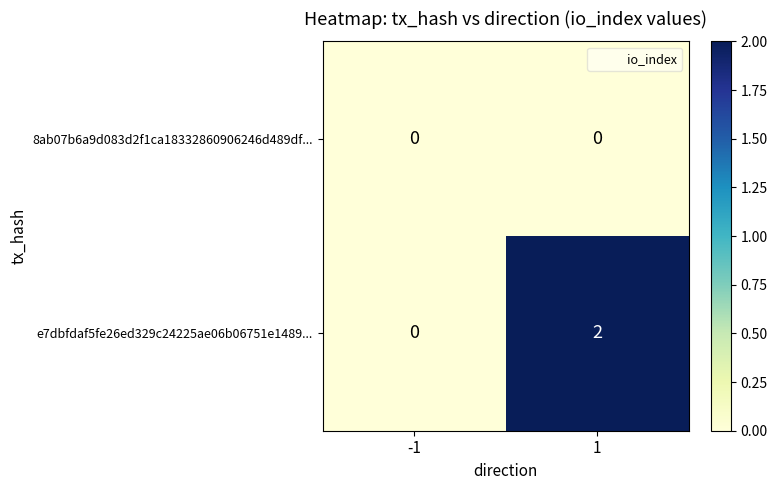

Which series changed the most between -1 and 1?

e7dbfdaf5fe26ed329c24225ae06b06751e1489...